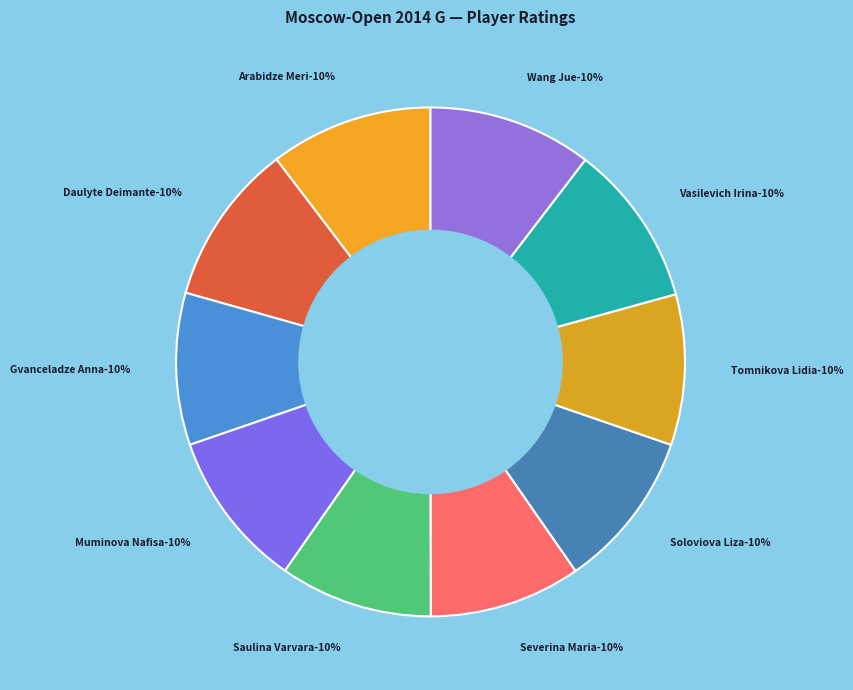

To the nearest percent, what is the average slice percentage?

10%